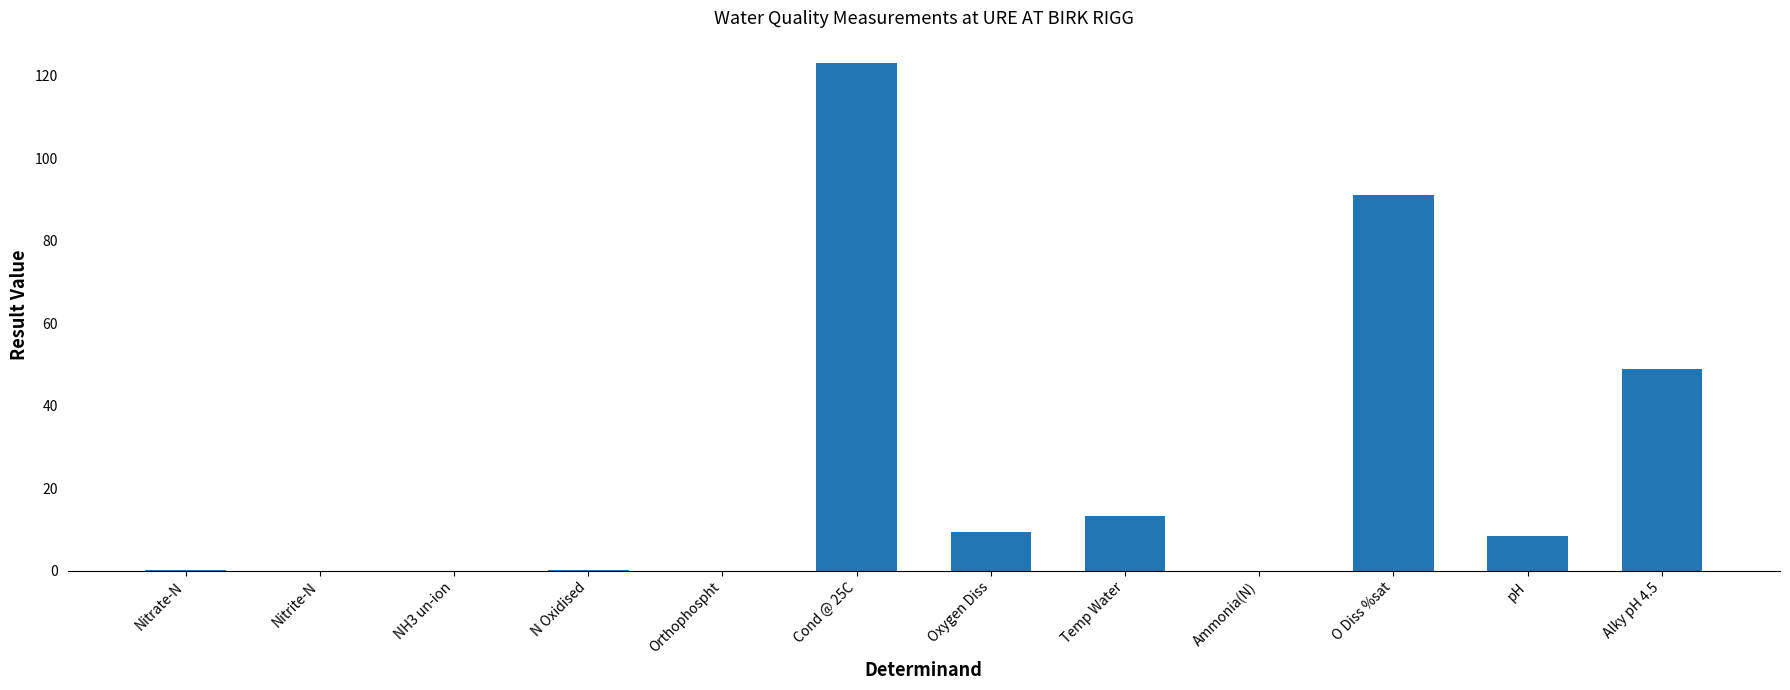

How many categories are shown in the chart?

12